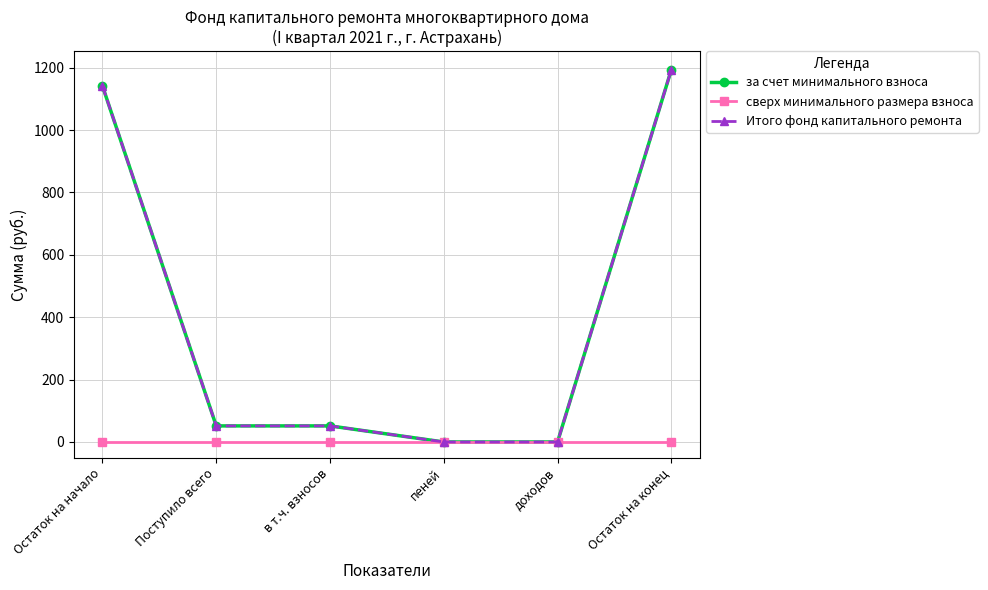

Reading left to right, transcribe all the data shown in this chart.

за счет минимального взноса: Остаток на начало=1141.8	Поступило всего=51.5	в т.ч. взносов=51.5	пеней=0.0	доходов=0.0	Остаток на конец=1193.4
сверх минимального размера взноса: Остаток на начало=0.0	Поступило всего=0.0	в т.ч. взносов=0.0	пеней=0.0	доходов=0.0	Остаток на конец=0.0
Итого фонд капитального ремонта: Остаток на начало=1141.8	Поступило всего=51.5	в т.ч. взносов=51.5	пеней=0.0	доходов=0.0	Остаток на конец=1193.4